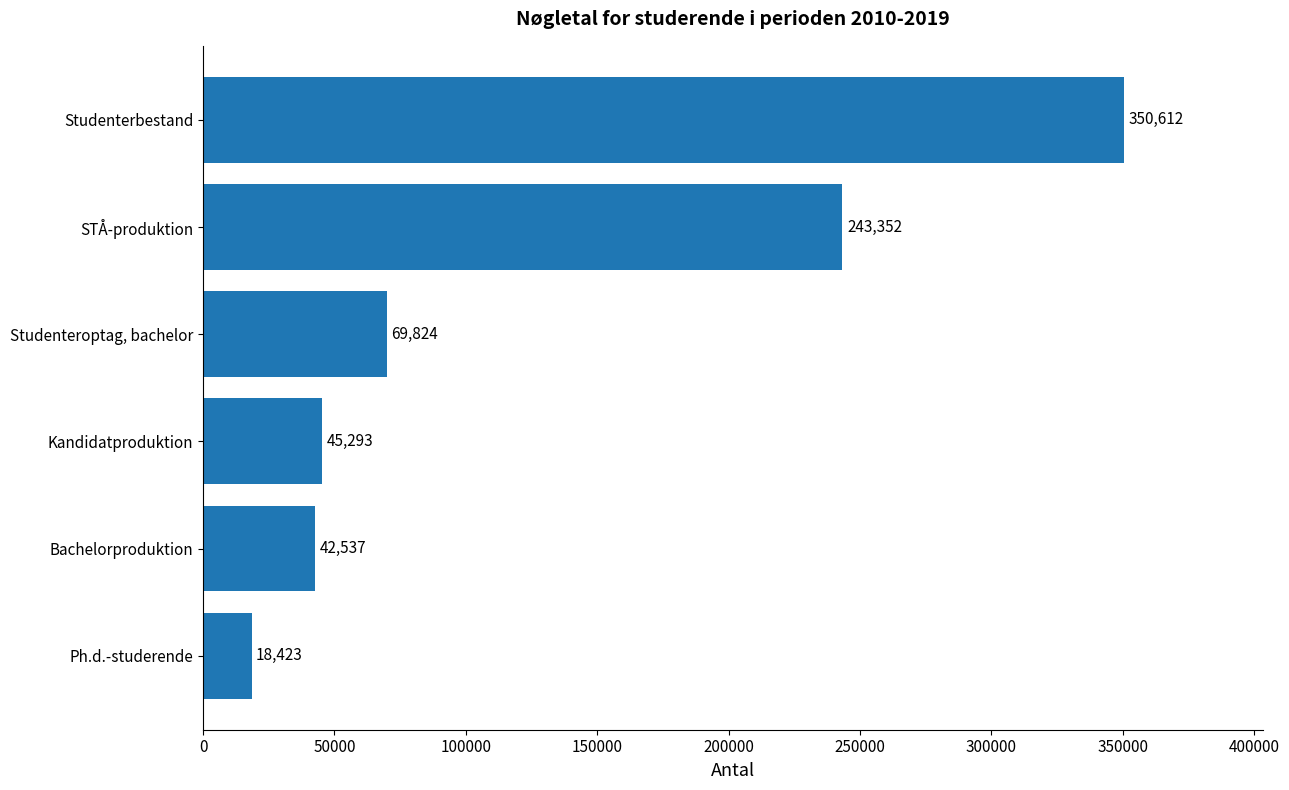

Where is the data nearest to the value 184517?

STÅ-produktion